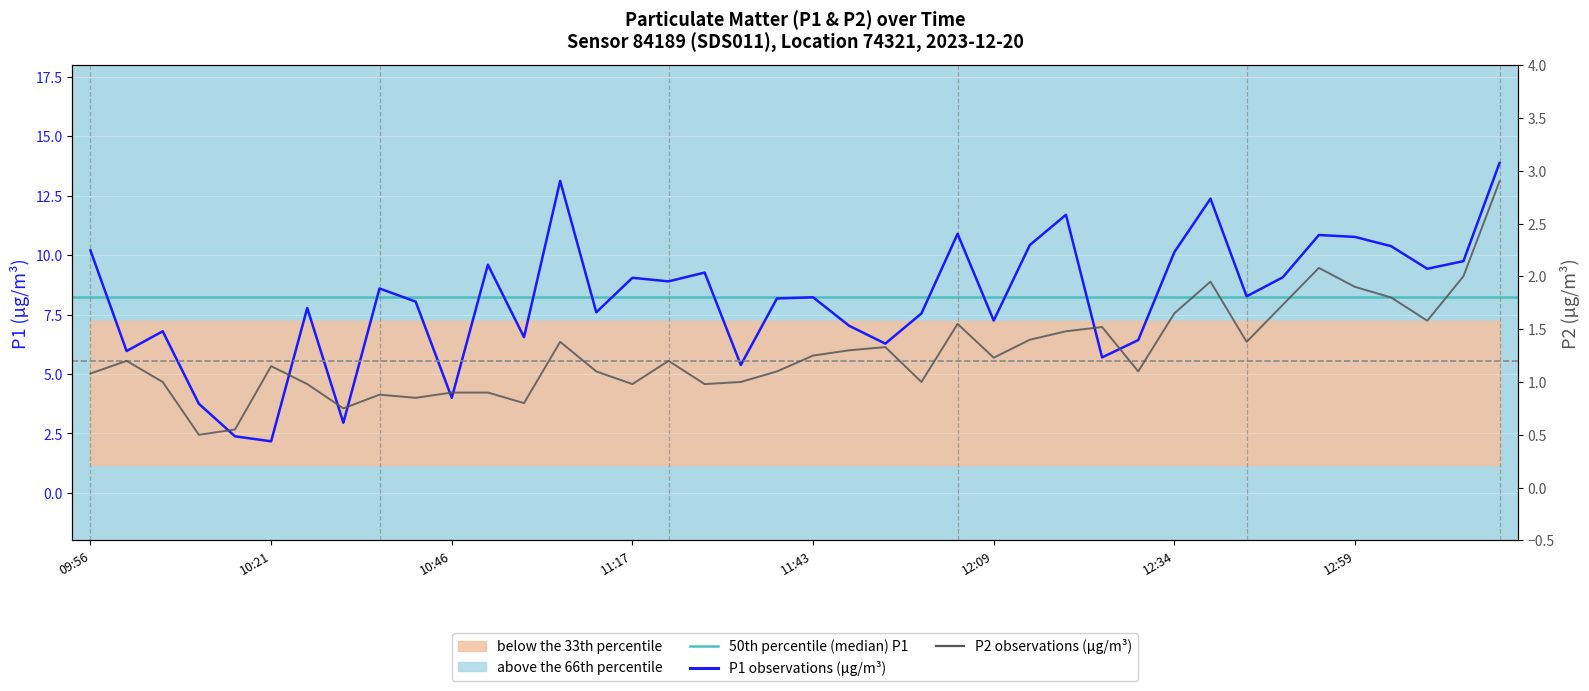

What is the spread (max minus min) of values at 12:09?

6.0